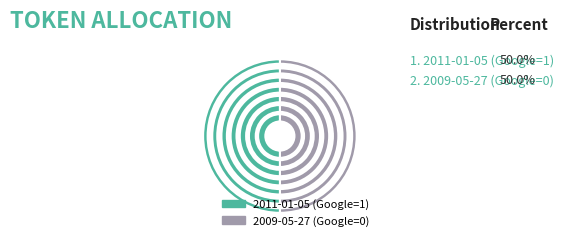

Count the number of slices in the pie.

2